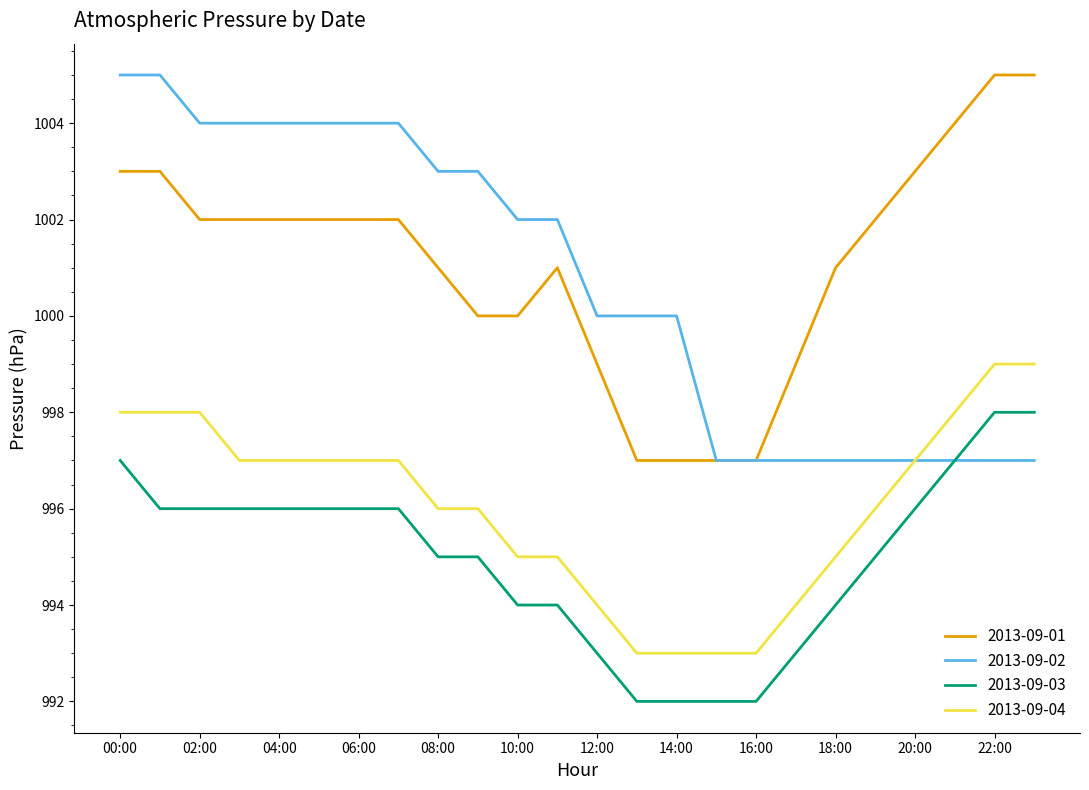

What is the maximum value shown in the chart?

1005